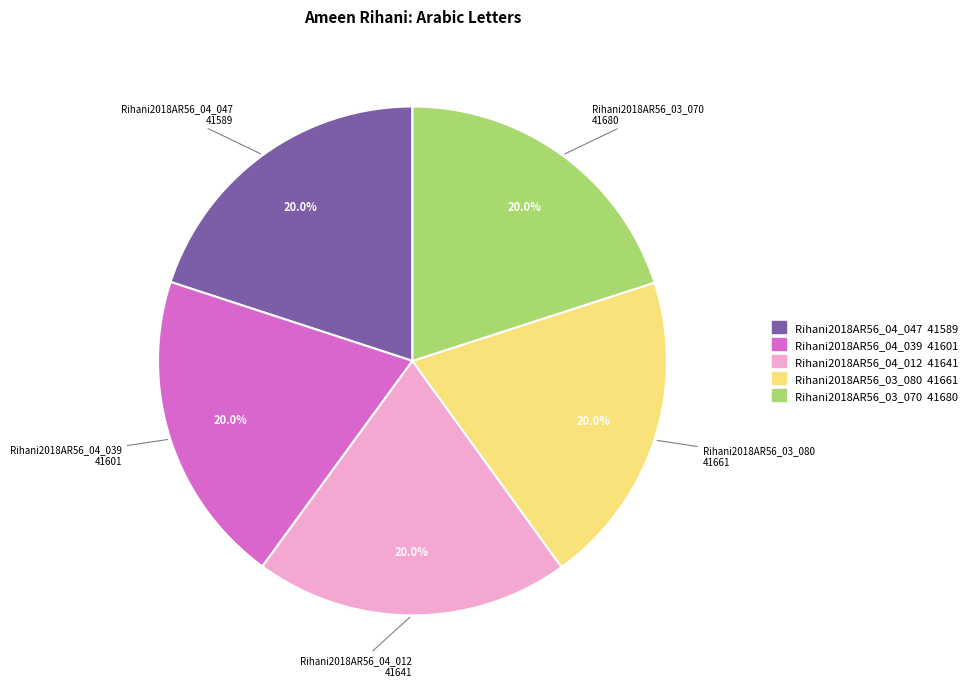

The Rihani2018AR56_03_080 slice represents 31% of the pie. True or false?

False